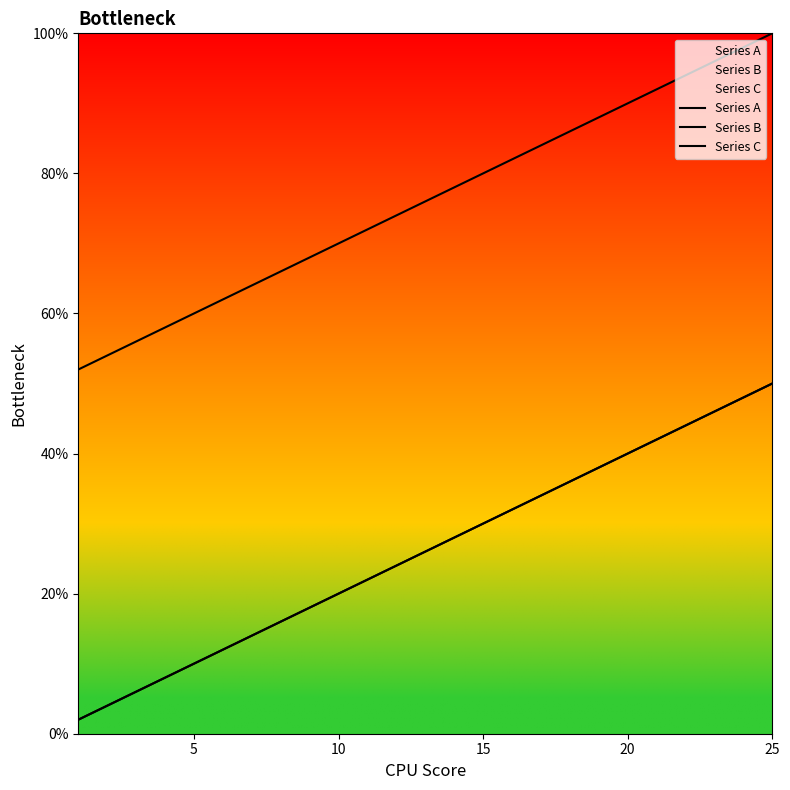

What are all the series names shown in the legend?

Series A, Series B, Series C